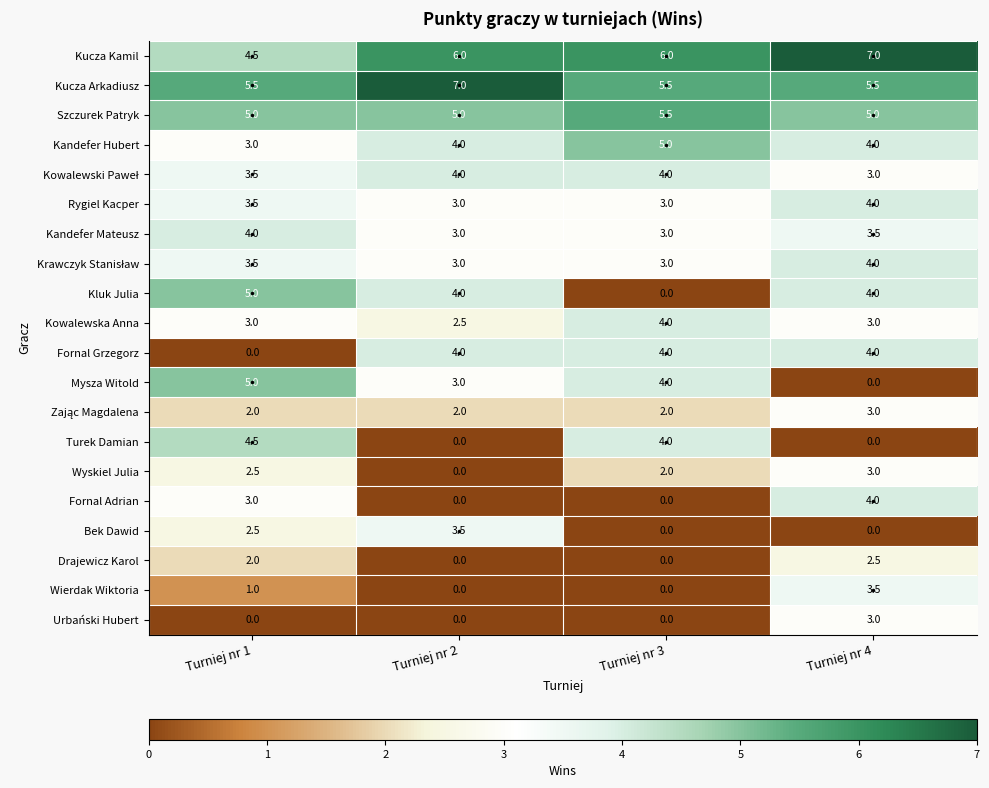

Is the value of Kucza Arkadiusz at Turniej nr 1 greater than the value of Urbański Hubert at Turniej nr 4?

Yes